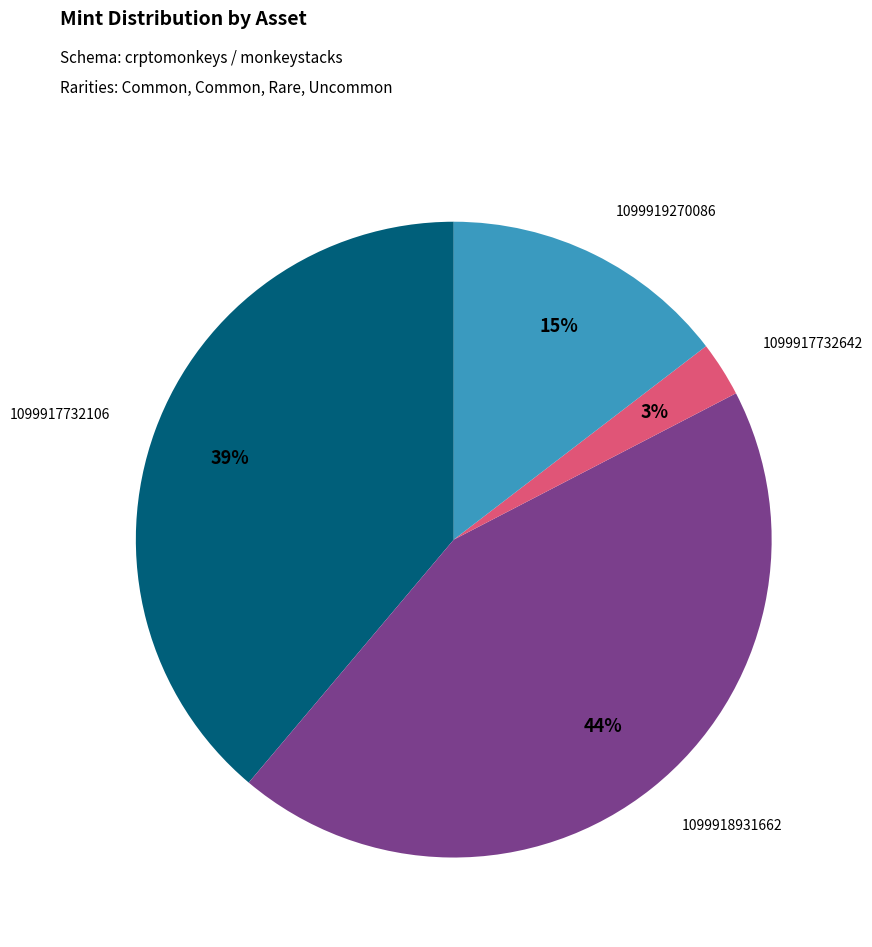

How many segments does this pie chart have?

4